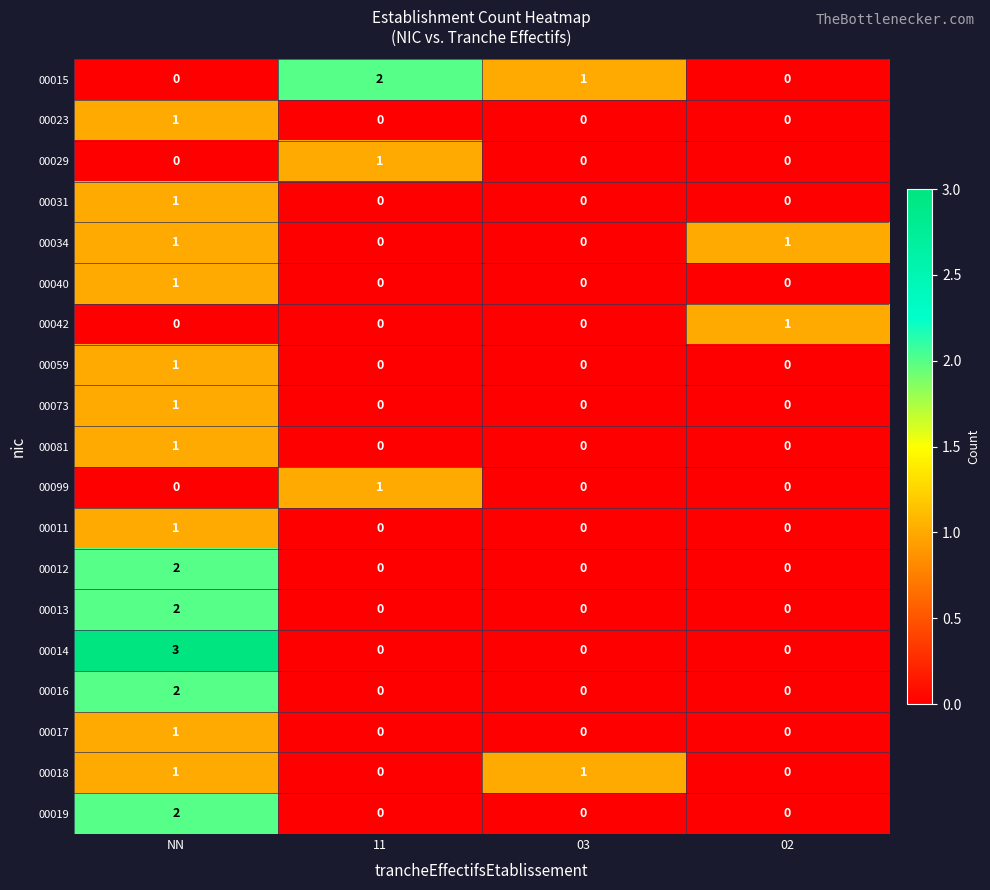

How many distinct data groups are displayed?

19